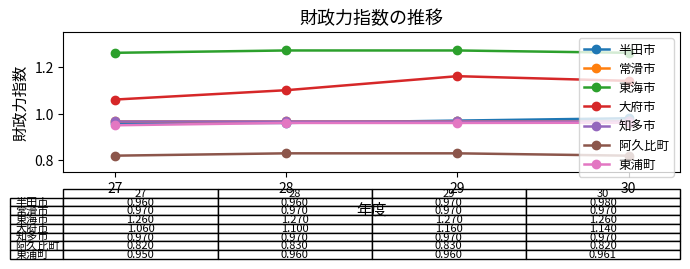

Is this an area chart (filled region under the line)?

No